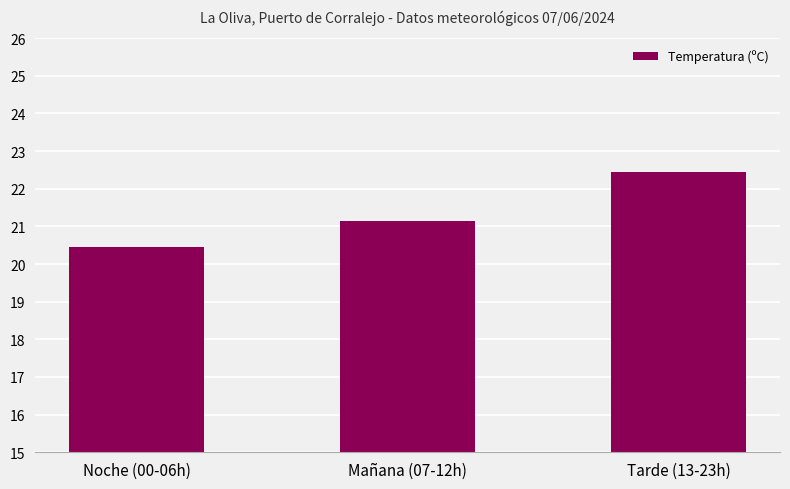

Rank the categories by value from lowest to highest.

Noche (00-06h), Mañana (07-12h), Tarde (13-23h)